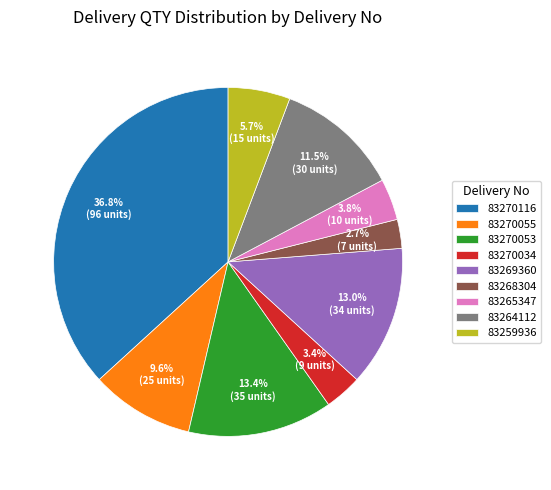

To the nearest percent, what is the difference between the largest and smallest slice percentages?

34%